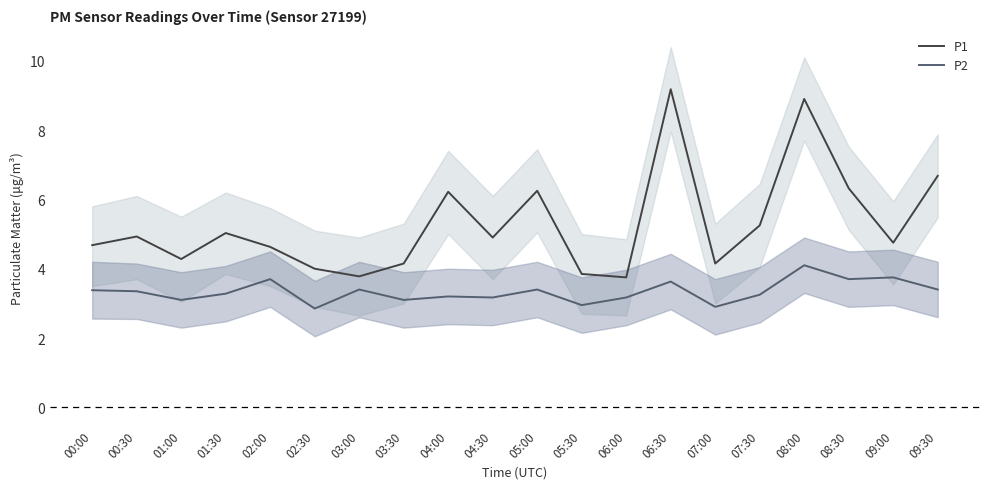

Between 09:00 and 05:30, which is larger?

09:00